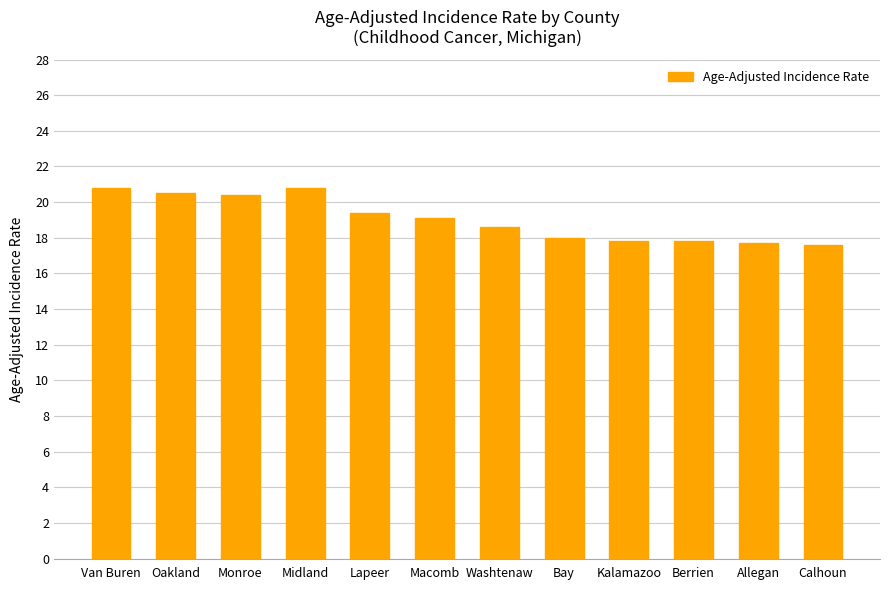

Between Washtenaw and Kalamazoo, which is larger?

Washtenaw